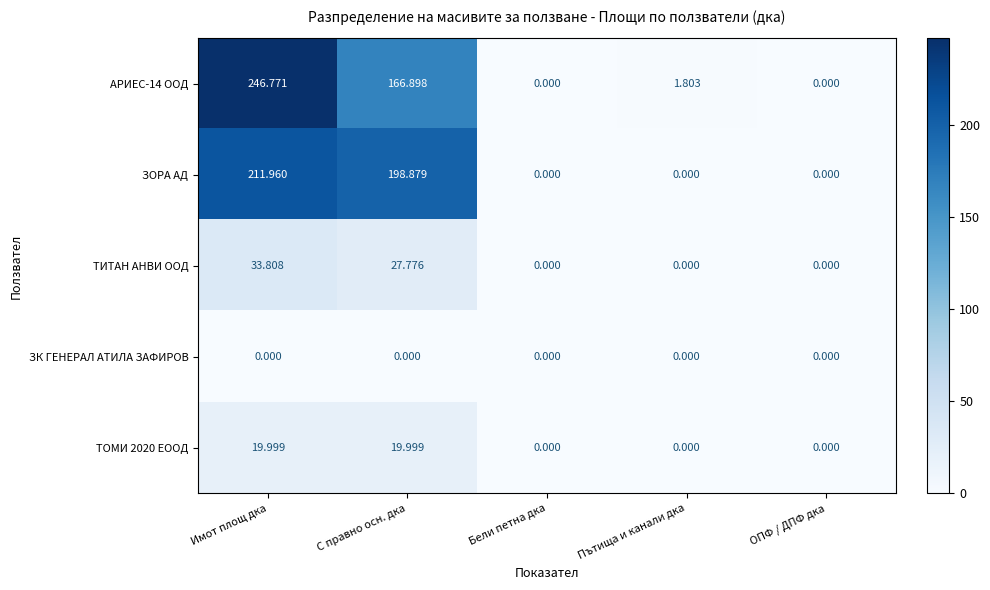

Which category has the highest value in the ЗОРА АД series?

Имот площ дка